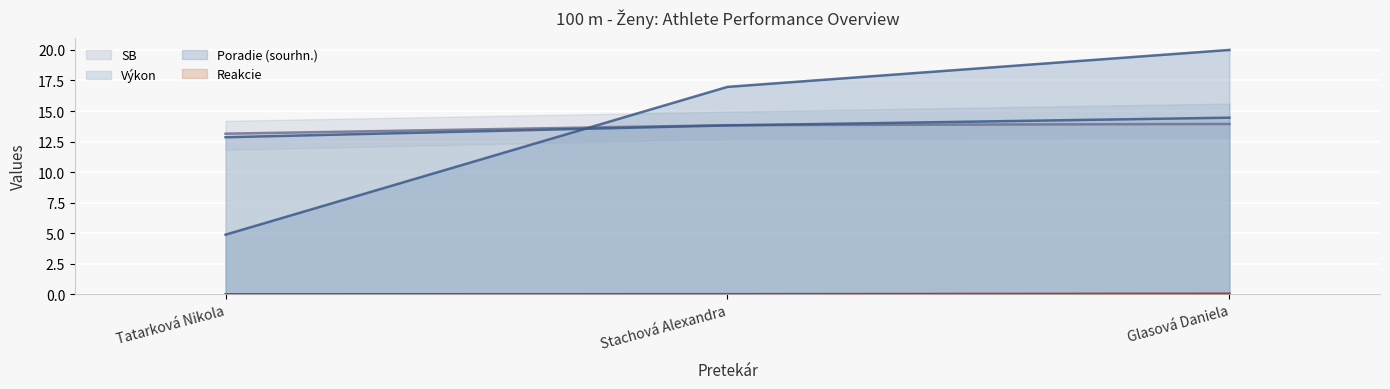

Reading right to left, what are all the values shown in this chart?

Poradie (sourhn.): 20.0	17.0	4.9
Výkon: 14.5	13.8	12.9
Reakcie: 0.0	0.0	0.0
SB: 13.9	13.8	13.1